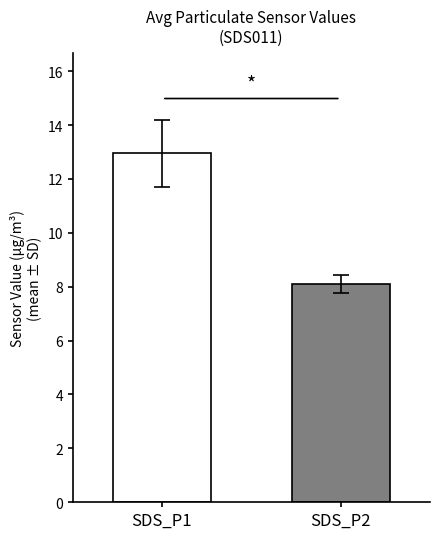

What is the value of the 1st bar from the left?

13.0